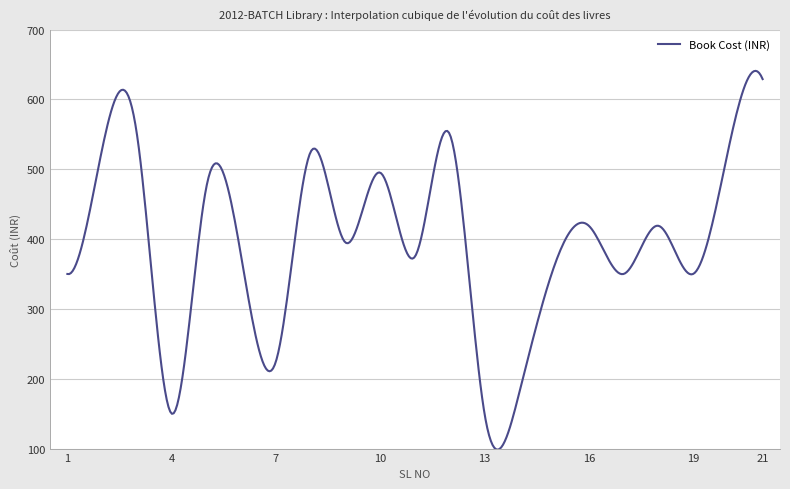

What is the smallest value displayed?

98.5